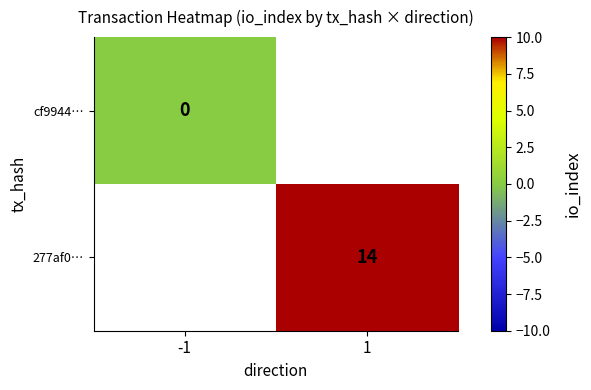

Is it true that 277af0… equals 14 at 1?

True